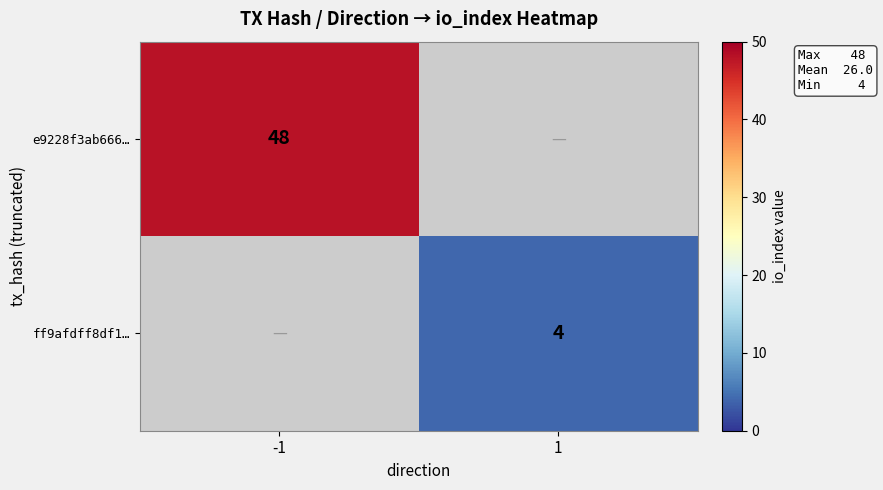

How many distinct data groups are displayed?

2